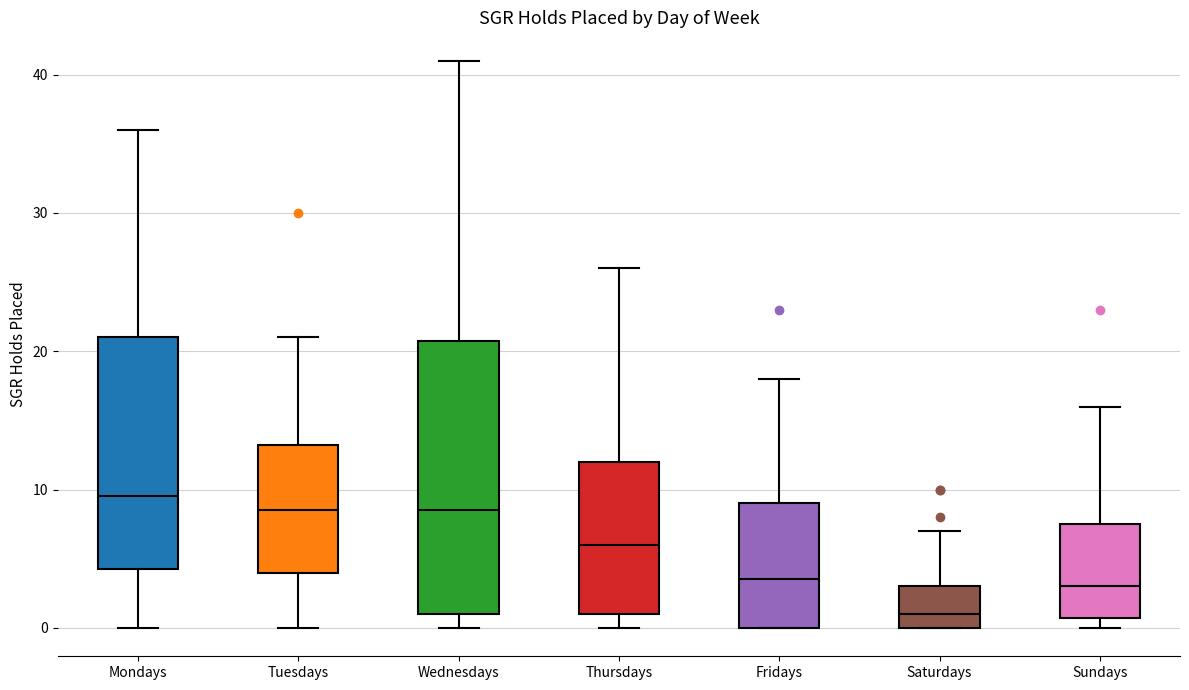

Which box is the tallest, from its lower edge to its upper edge?

Wednesdays